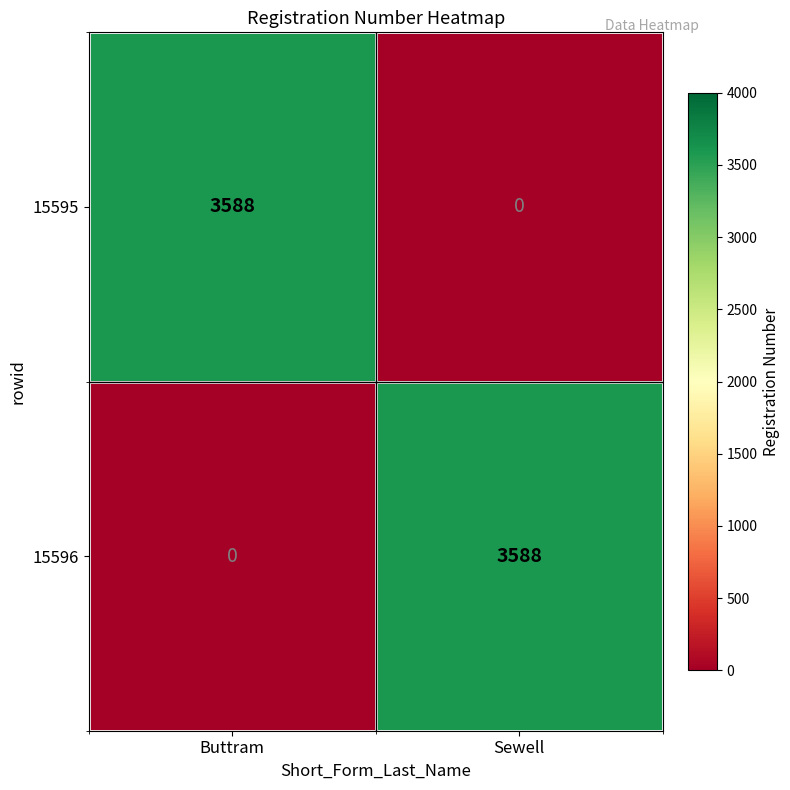

Rank the series at Buttram from highest to lowest value.

15595, 15596